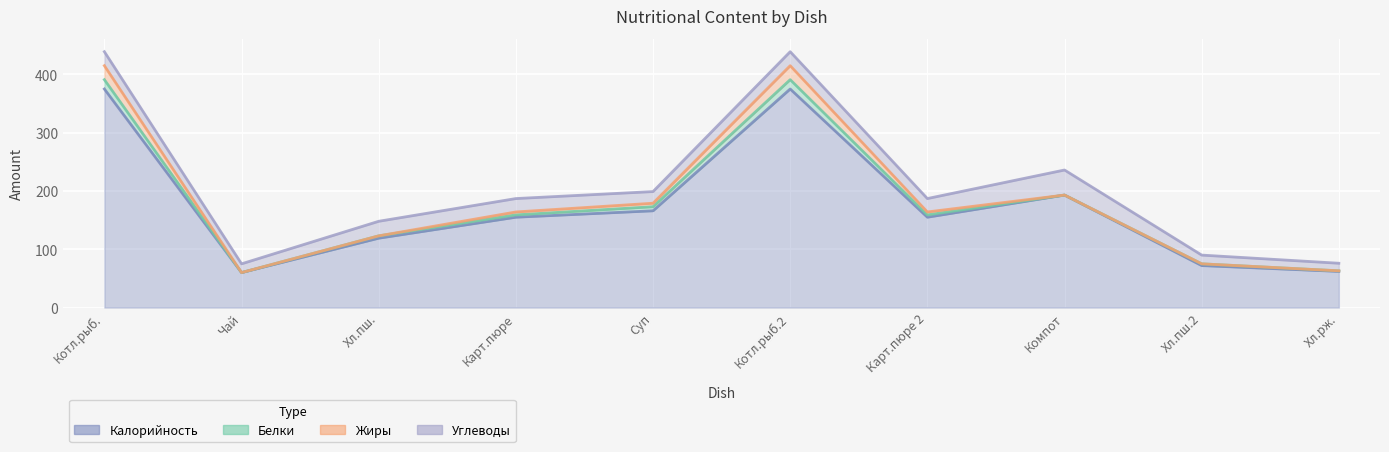

What is the sum of the Жиры values at Картофельное пюре (обед) and хлеб пшеничный?

5